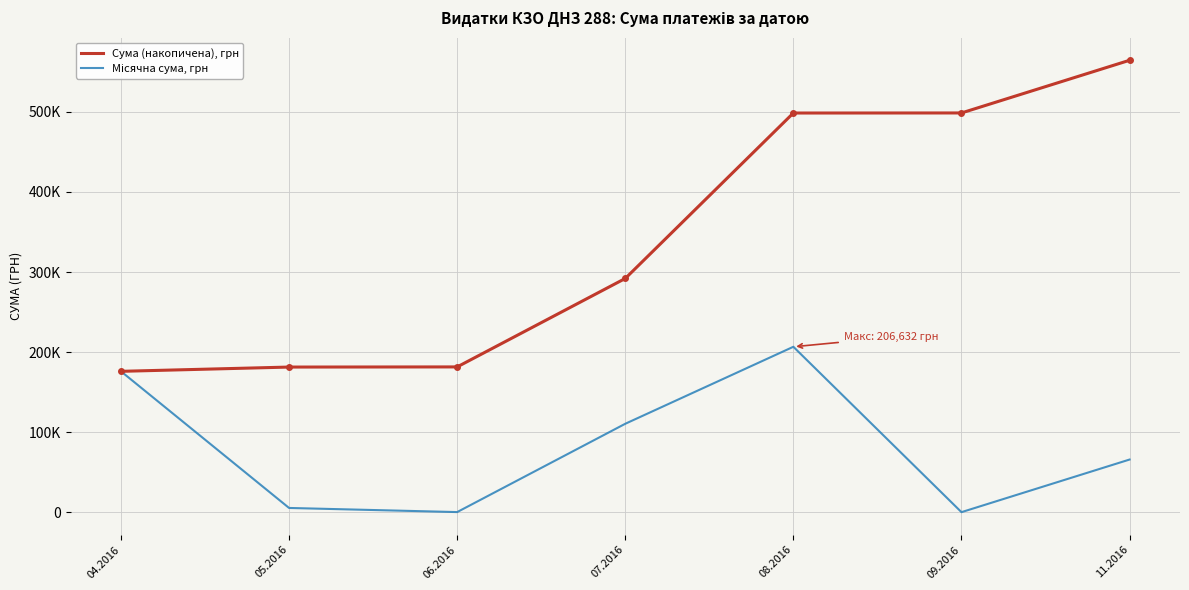

Is this an area chart (filled region under the line)?

No